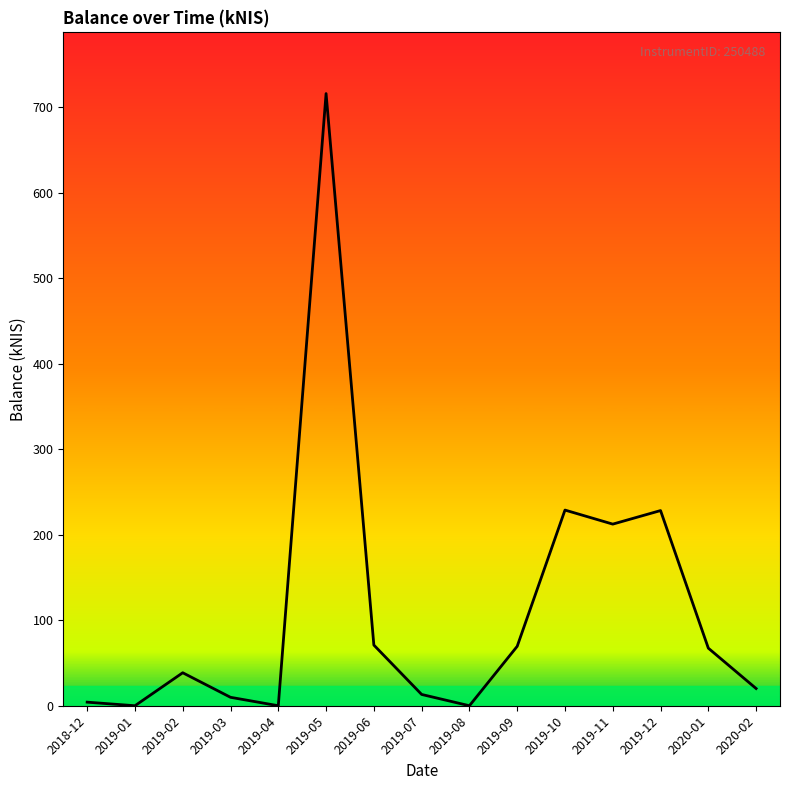

What is the maximum value shown in the chart?

715.8